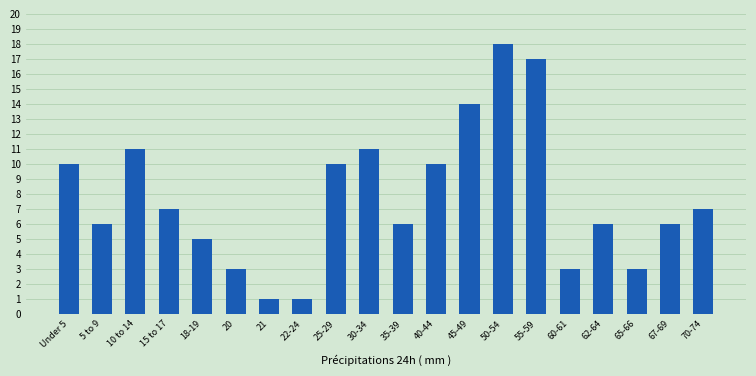

Reading left to right, list all the values displayed in this chart.

Under 5=10	5 to 9=6	10 to 14=11	15 to 17=7	18-19=5	20=3	21=1	22-24=1	25-29=10	30-34=11	35-39=6	40-44=10	45-49=14	50-54=18	55-59=17	60-61=3	62-64=6	65-66=3	67-69=6	70-74=7